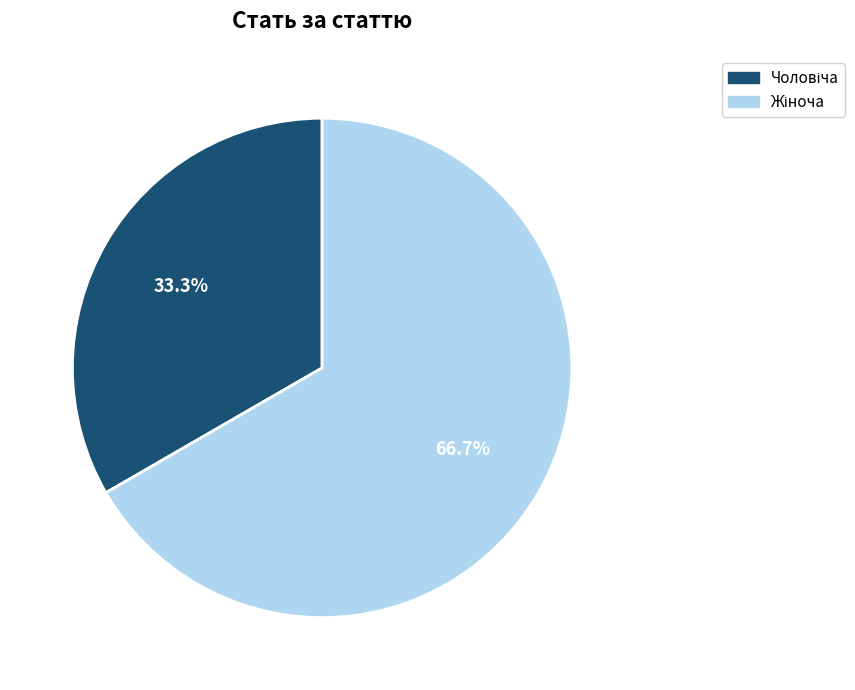

Does any single category account for the majority?

Yes